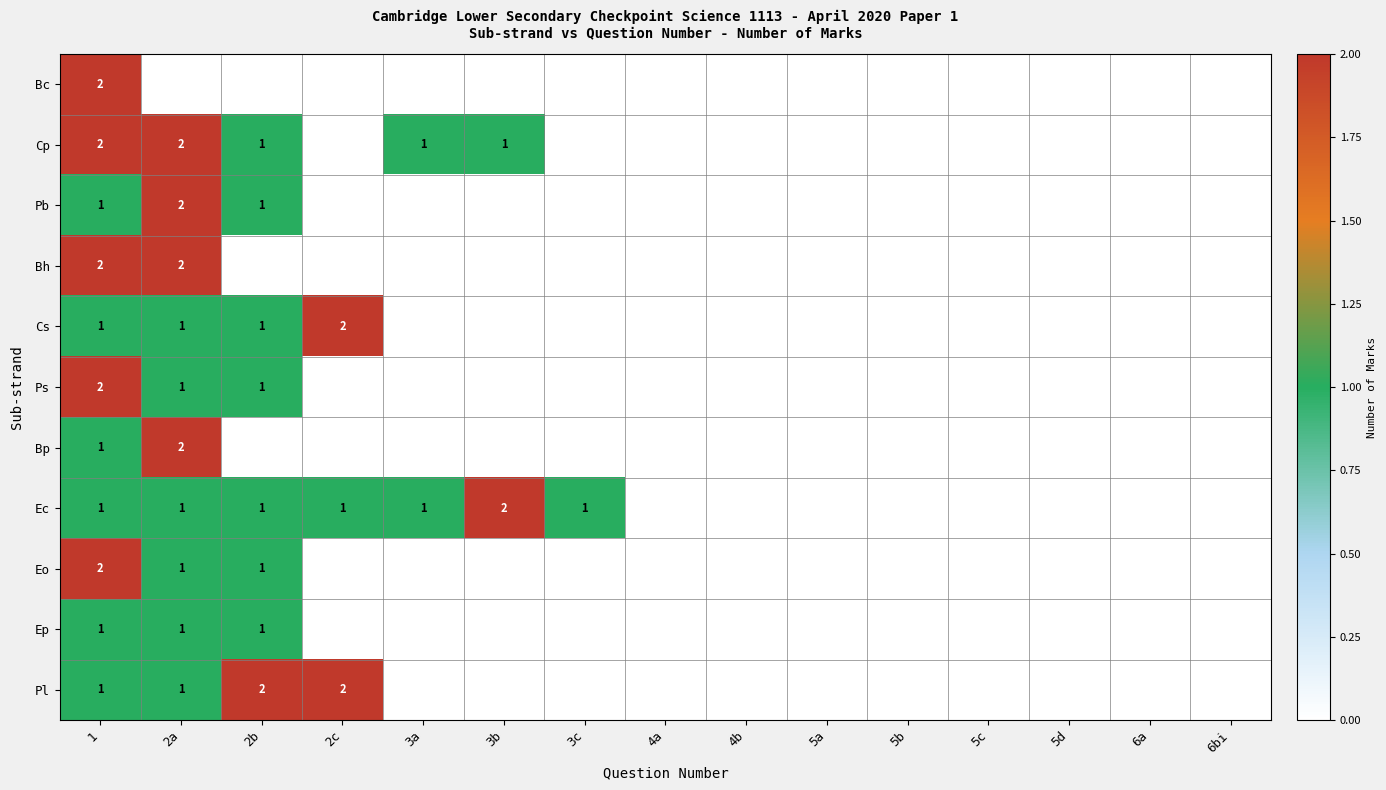

Is the value of Cp at 3b greater than the value of Bp at 2a?

No